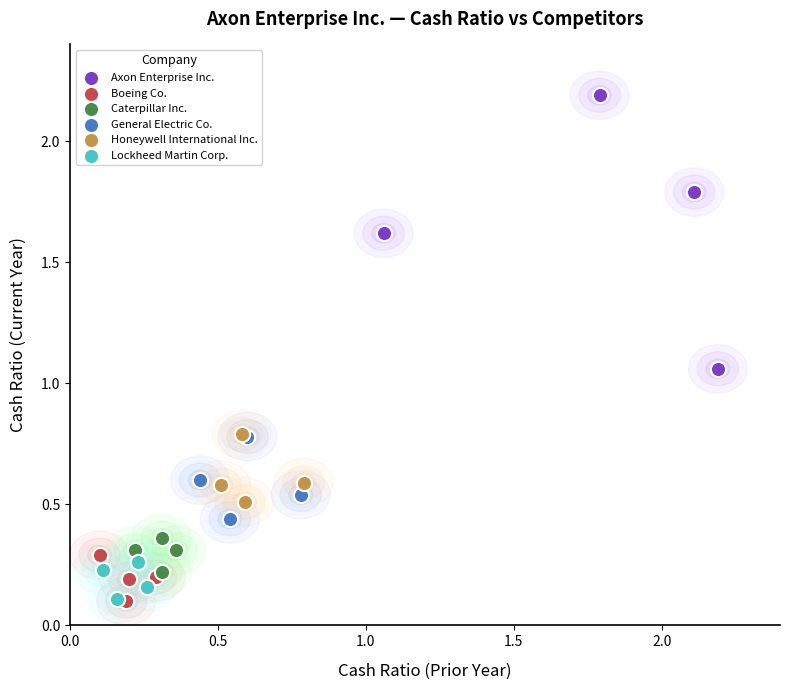

Which series has the widest spread of Y values?

Axon Enterprise Inc.